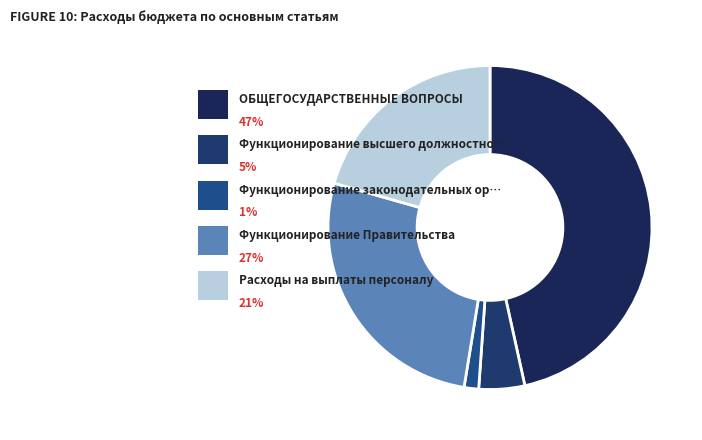

How many segments does this pie chart have?

5